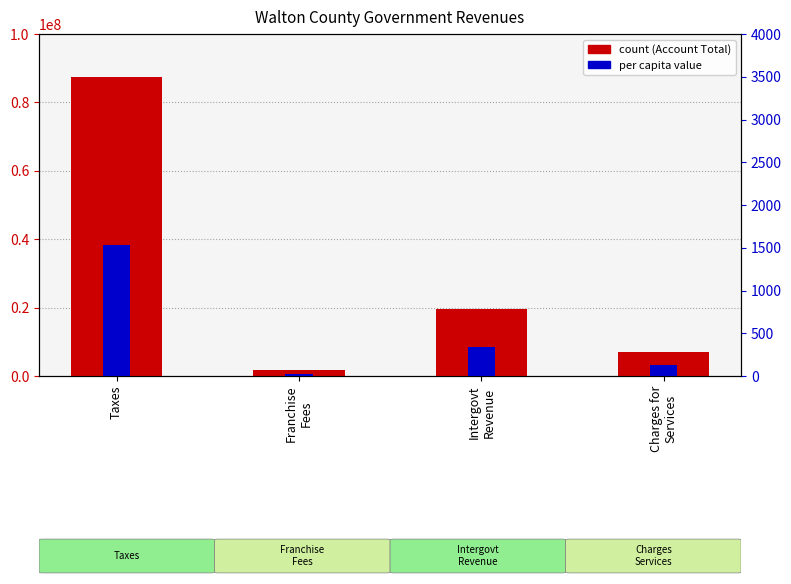

What is the total value across all series at Franchise
Fees?

1639211.7